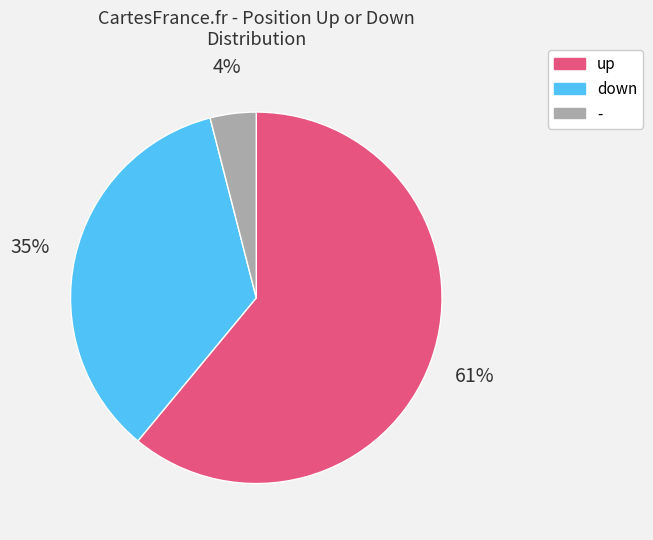

Is it true that down is 35% of the pie?

True